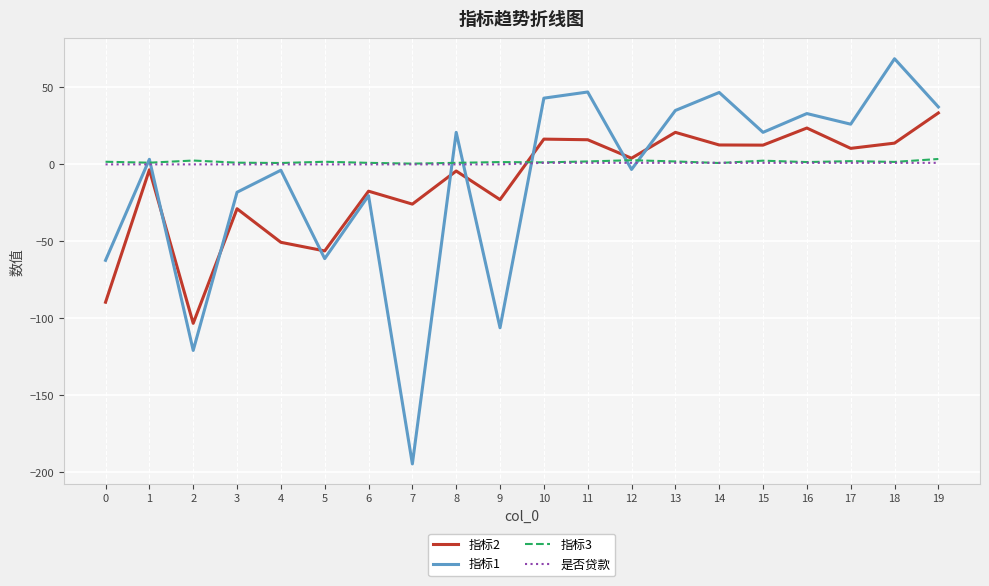

Is the value of 指标3 at 15 greater than the value of 指标2 at 15?

No